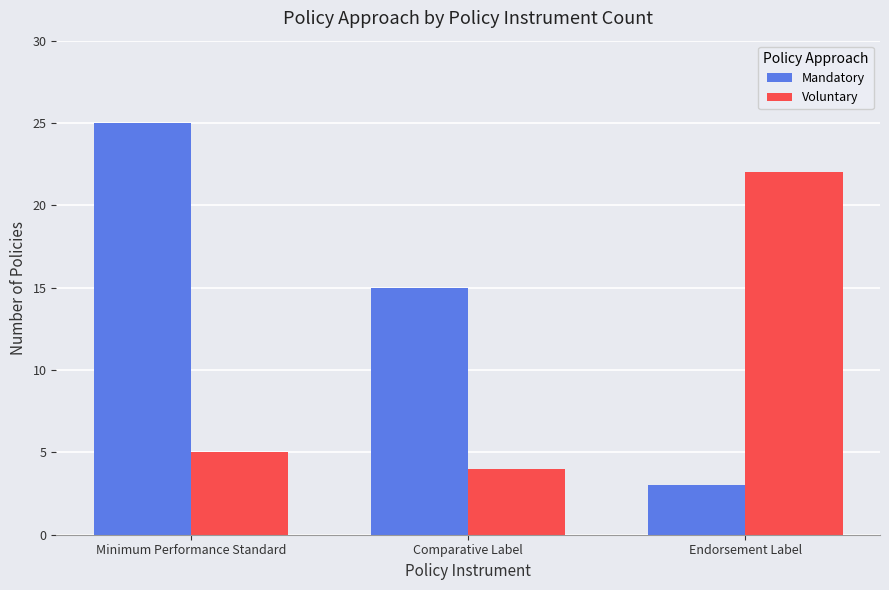

Which label corresponds to the largest value in the chart?

Minimum Performance Standard